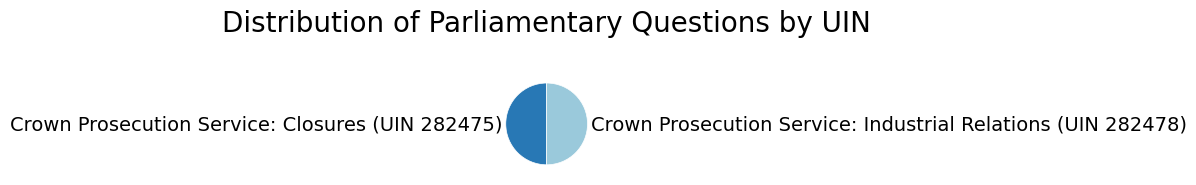

Approximately how many times larger is the value at Crown Prosecution Service: Industrial Relations (UIN 282478) compared to Crown Prosecution Service: Closures (UIN 282475)?

1.0